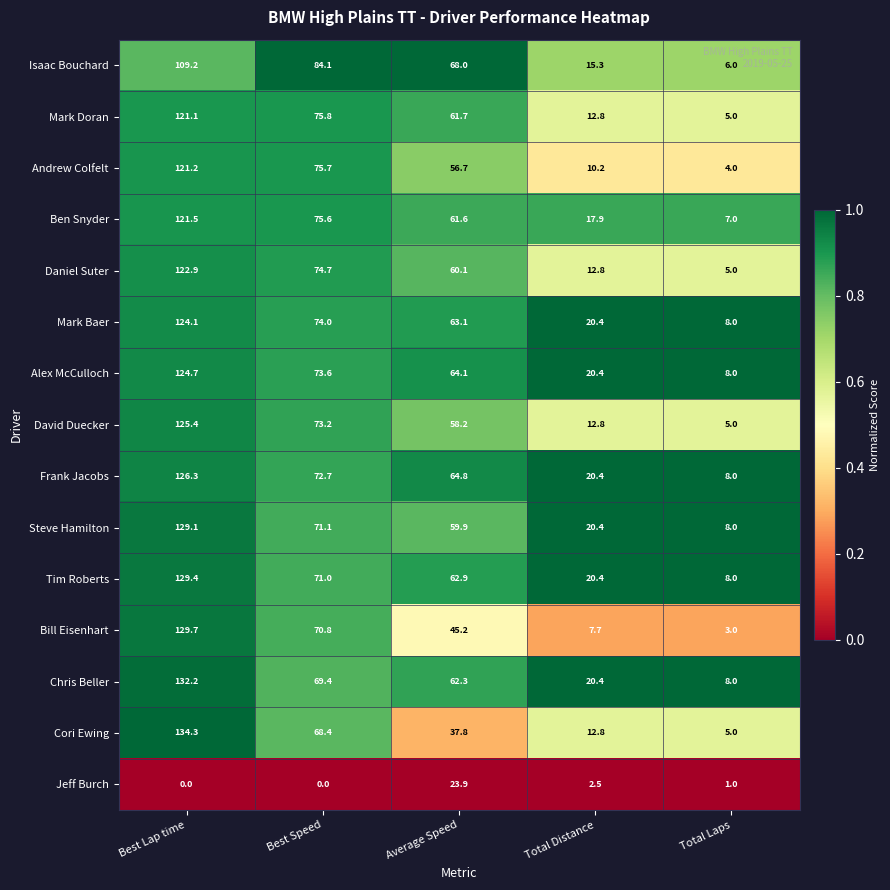

What is the maximum value shown in the chart?

134.3